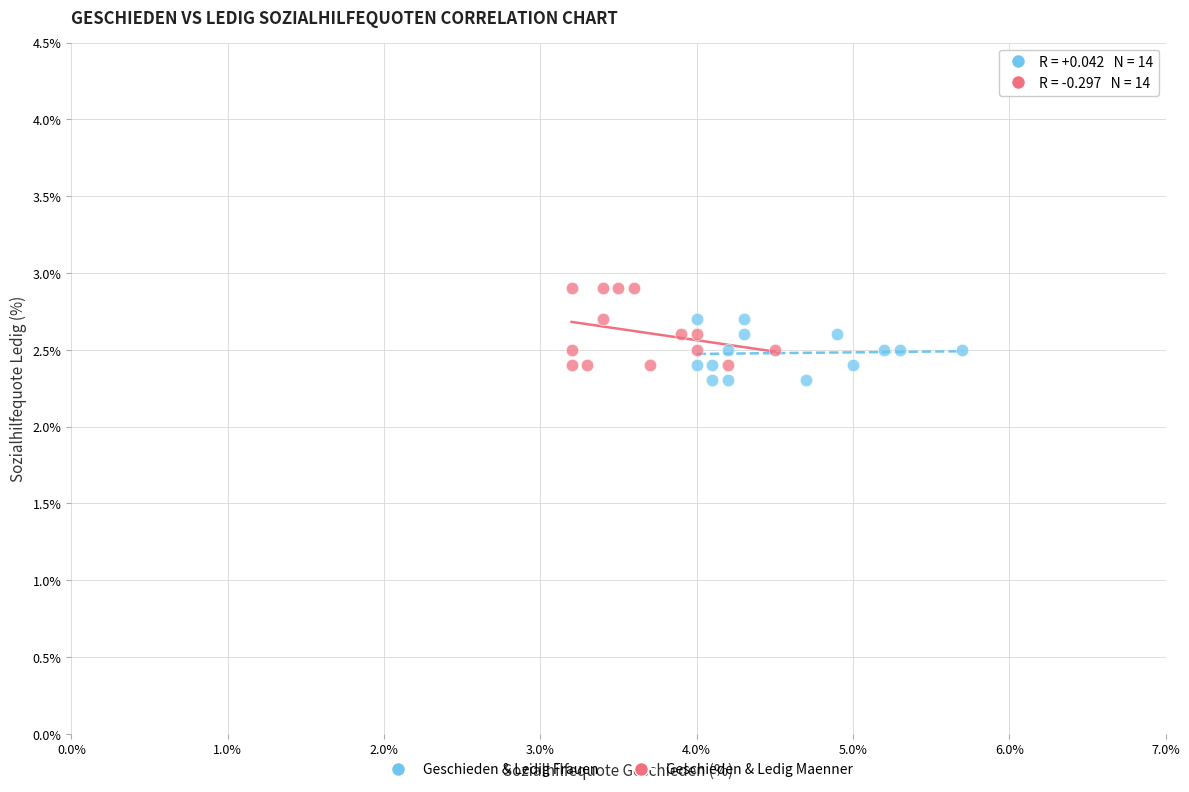

Which series contains the highest Y value?

Geschieden & Ledig Maenner